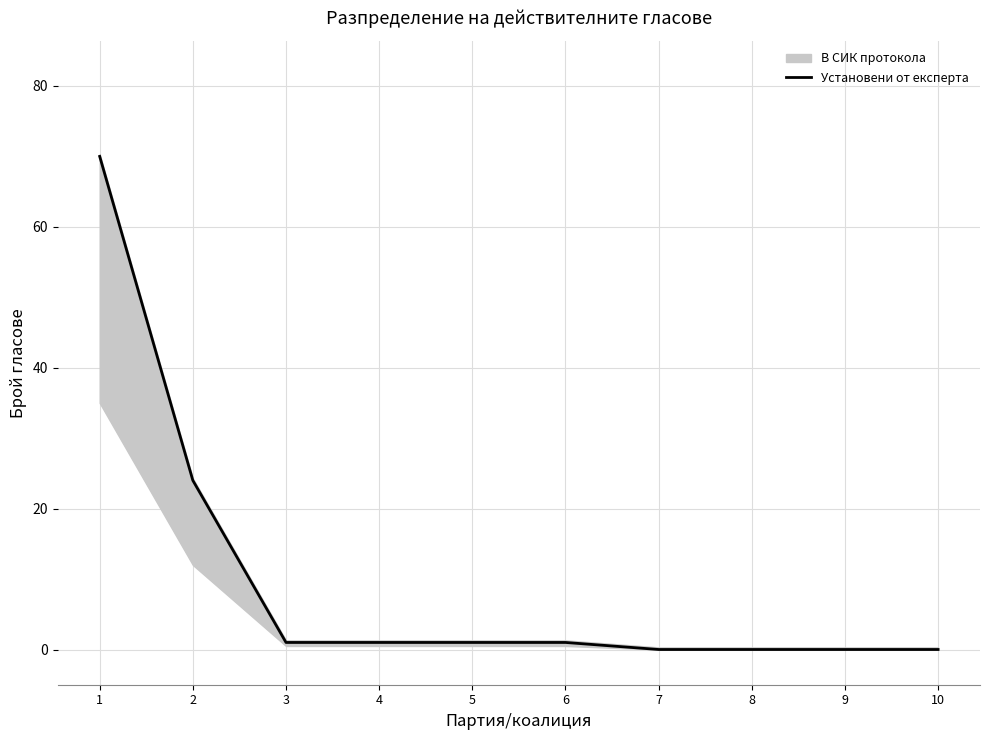

Which has a higher value, 10 or 3?

3